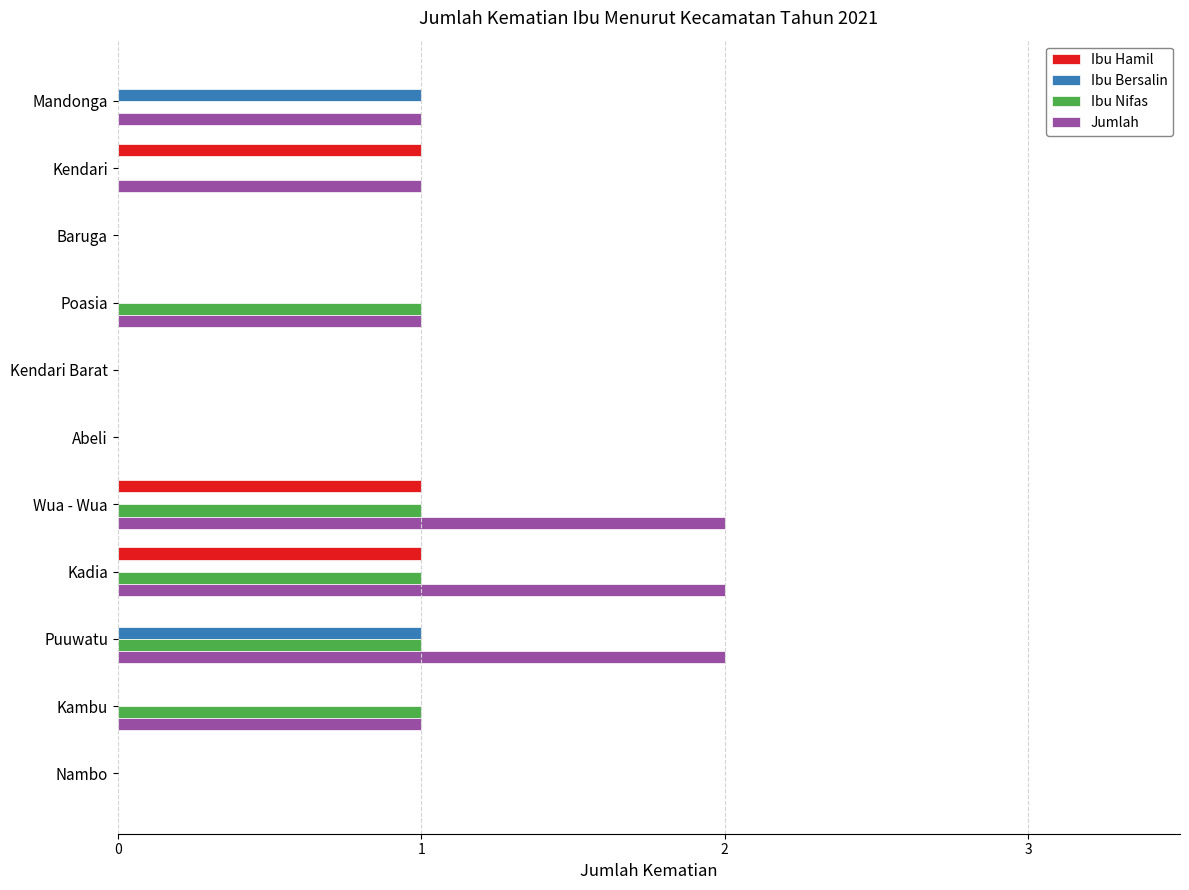

Is it true that Jumlah equals 1 at Kambu?

True